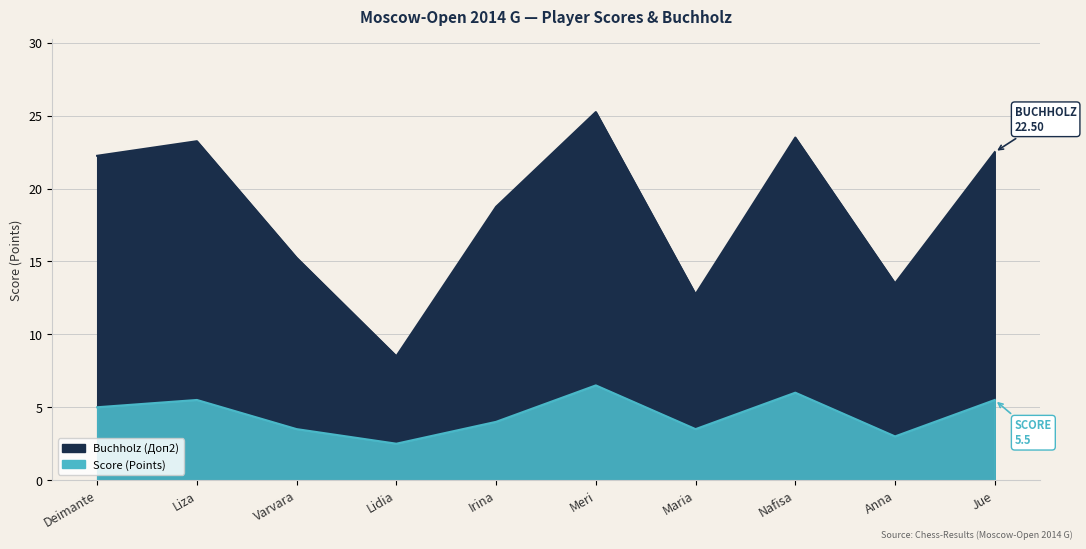

Rank the series at Anna from lowest to highest value.

Score (Points), Buchholz (Doп2)